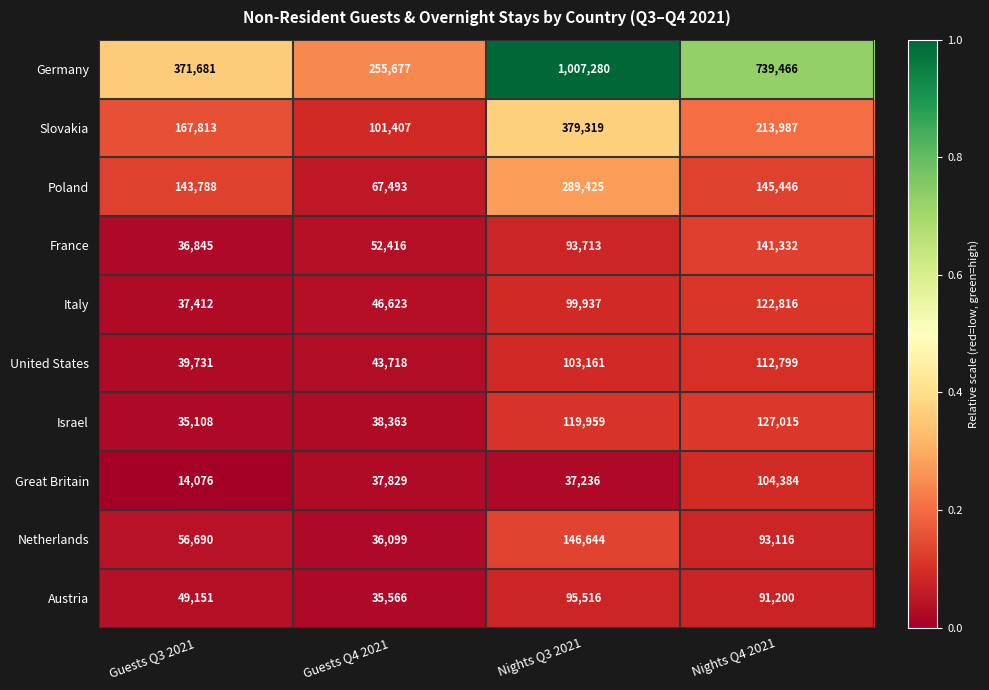

List the series in order of their peak value, highest first.

Germany, Slovakia, Poland, Netherlands, France, Israel, Italy, United States, Great Britain, Austria